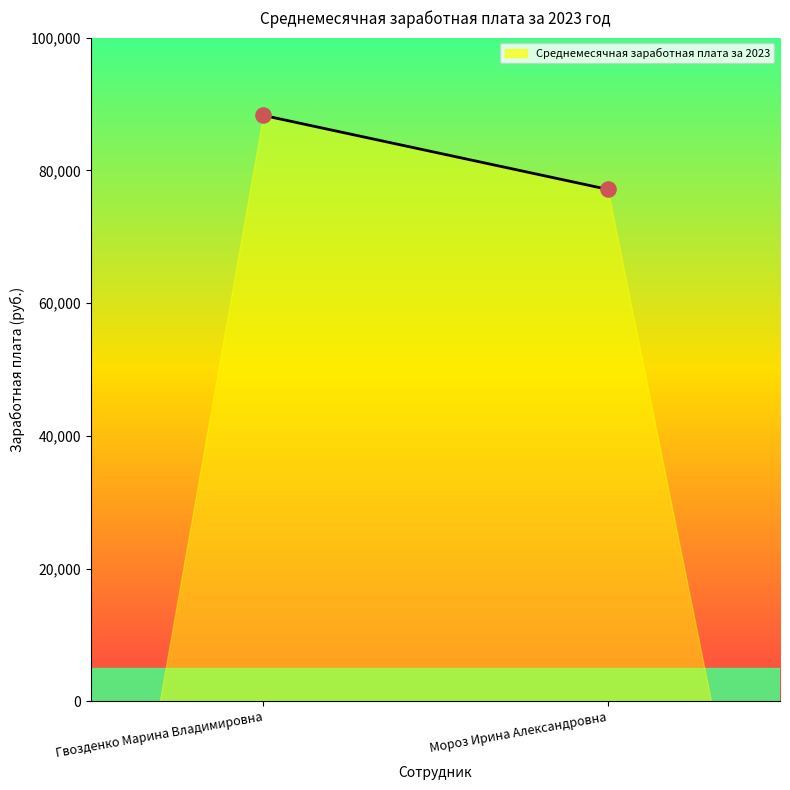

What is the average Y value?

82715.8